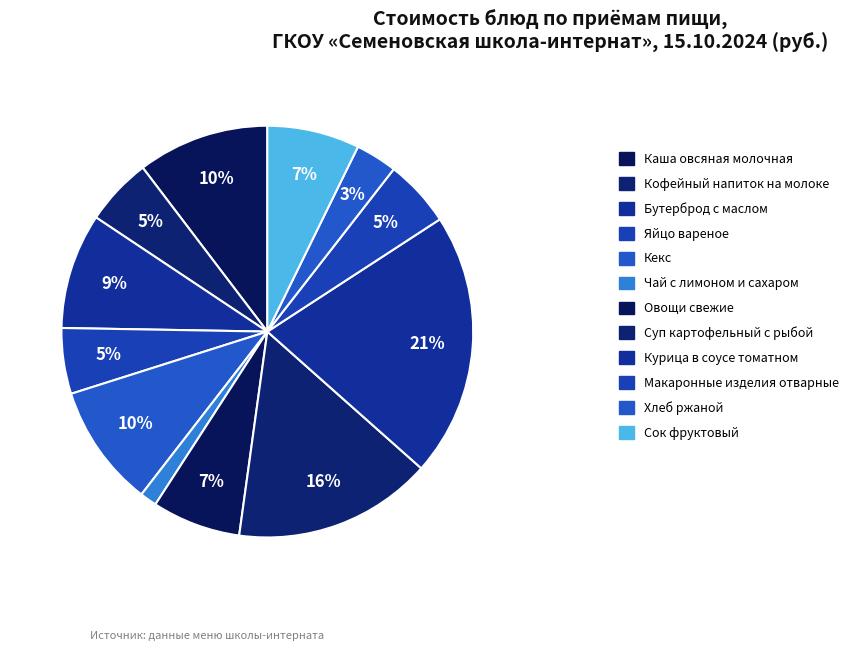

Count the number of slices in the pie.

12